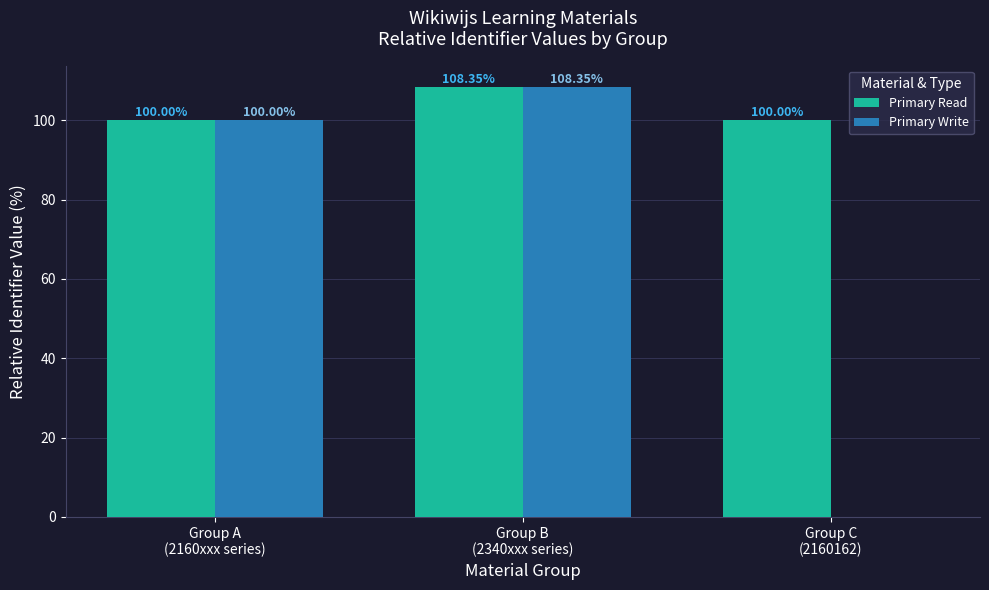

Which series has the largest total across all categories?

Primary Read